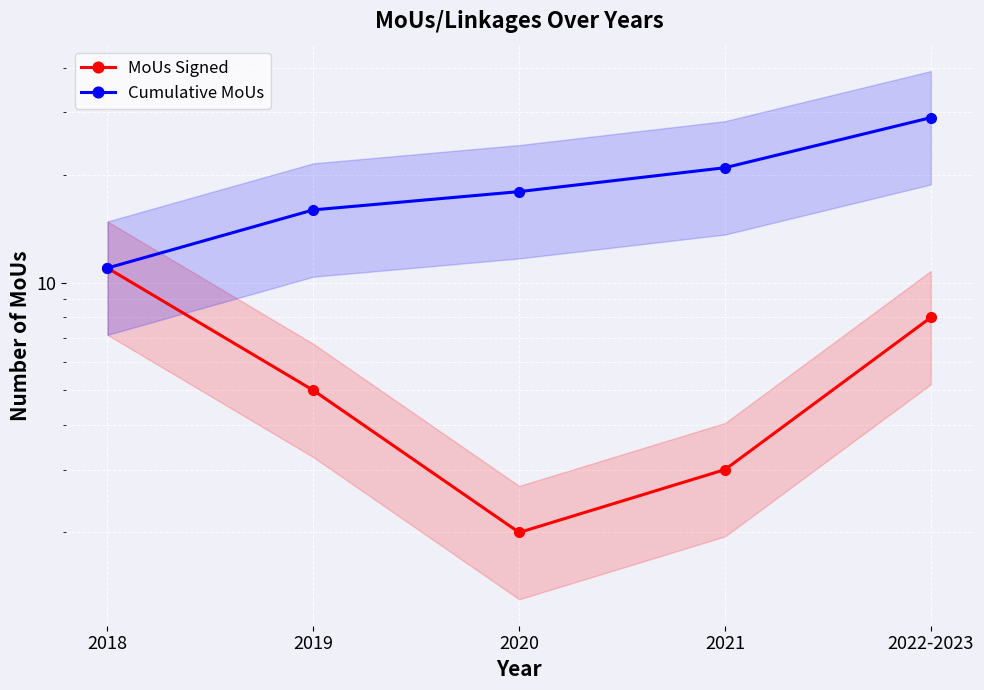

At how many categories does at least one series exceed 24?

1